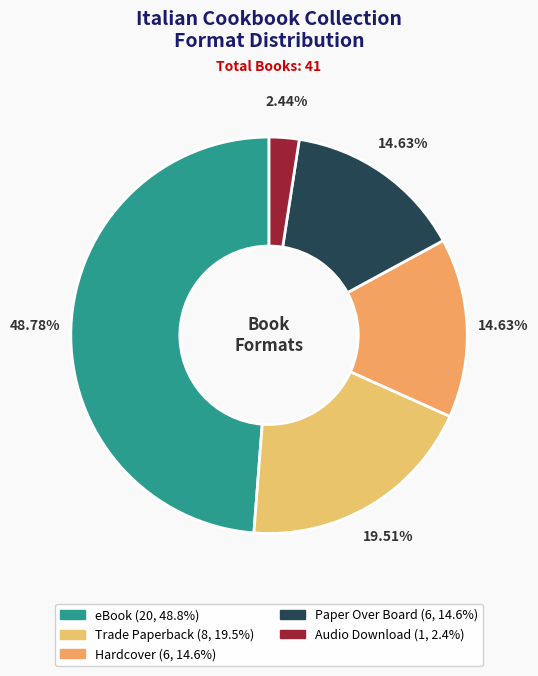

To the nearest percent, what is the difference between the Trade Paperback and Hardcover slice percentages?

5%